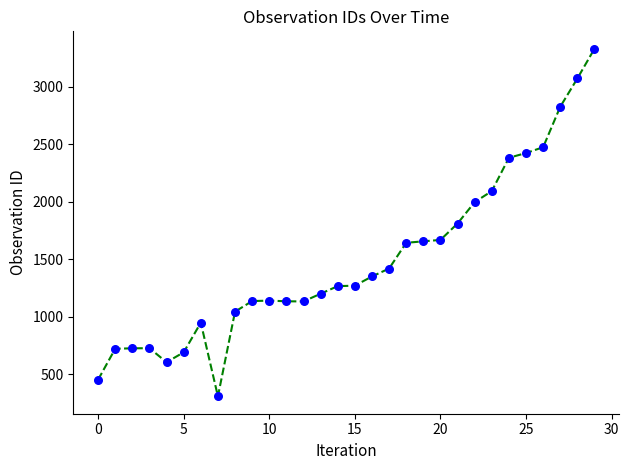

What is the greatest value displayed?

3333